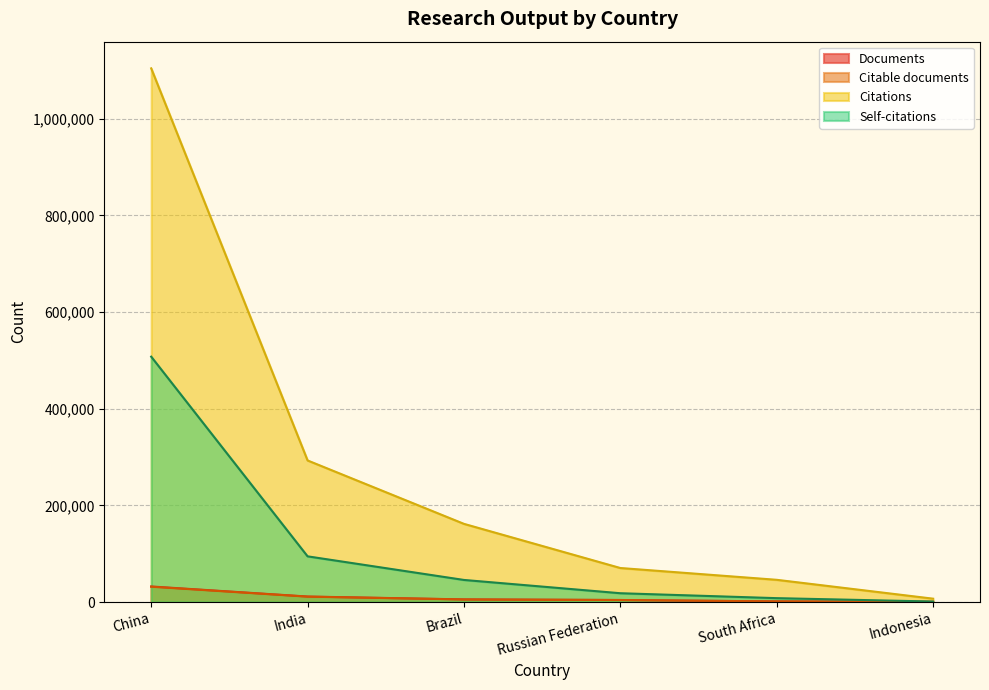

What is the difference between the second highest and second lowest values in the Documents series?

10079